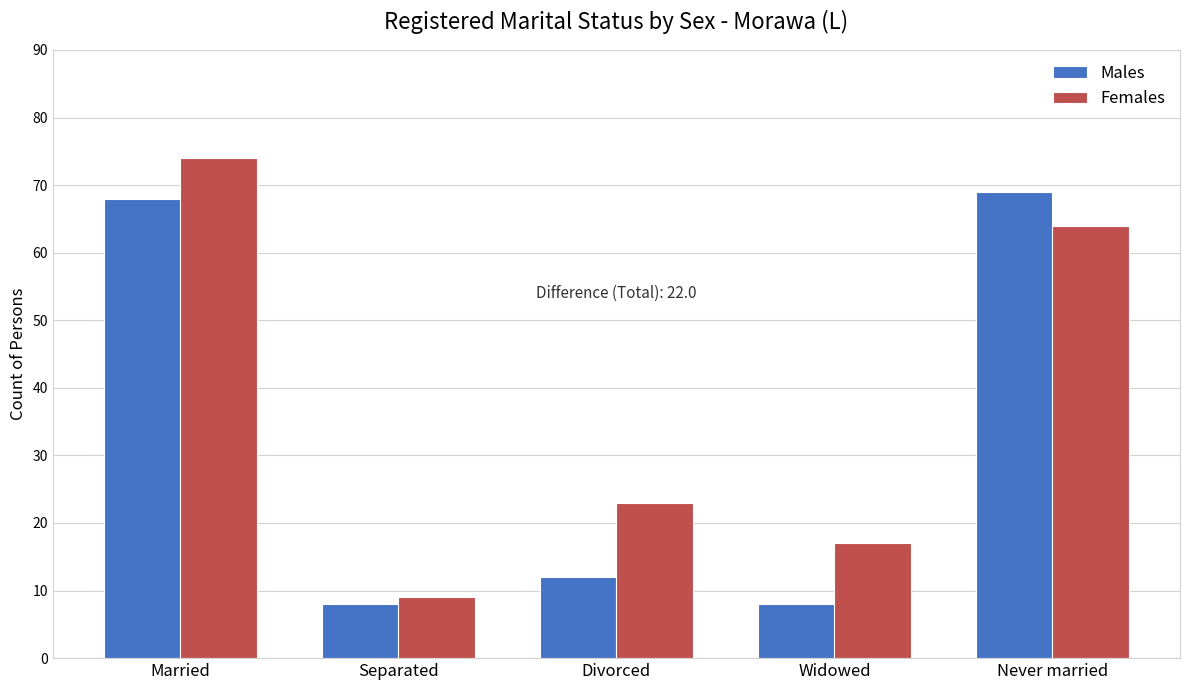

How many data points in Males are less than 12?

2